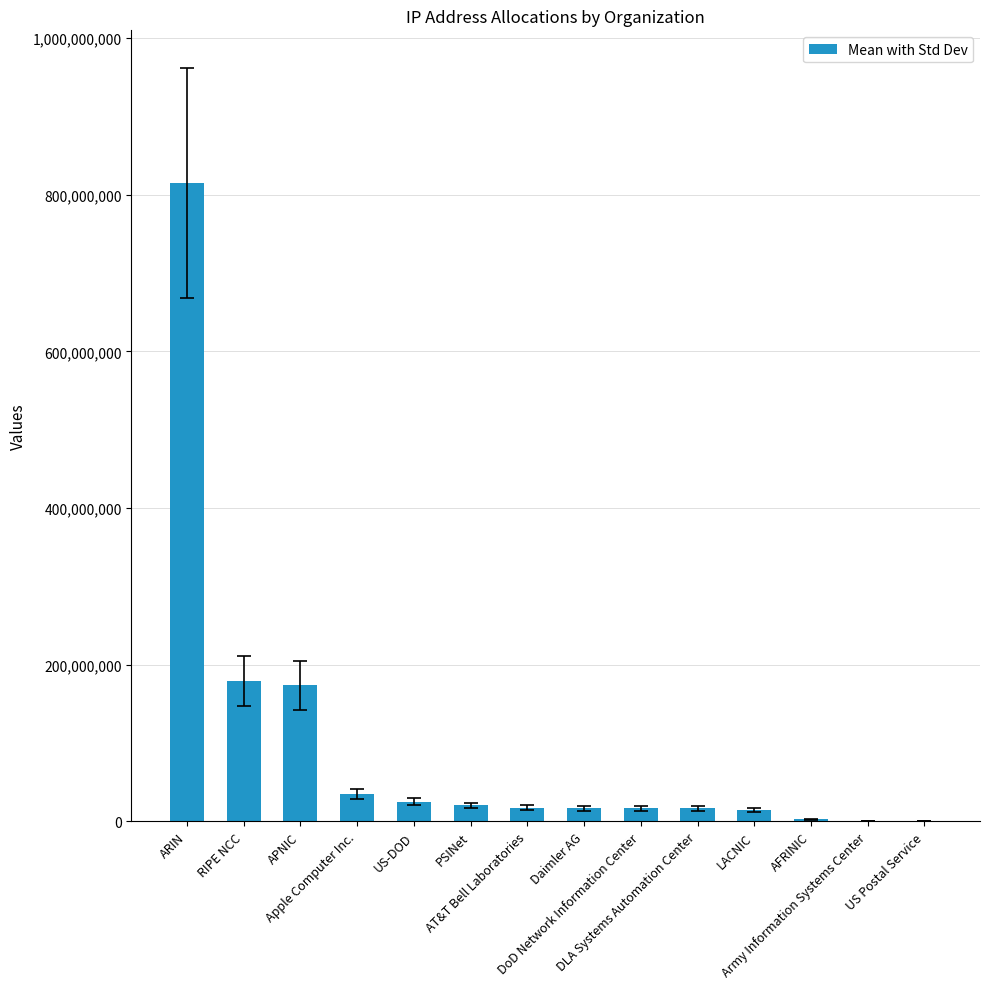

What is the sum of all values?

1333382094